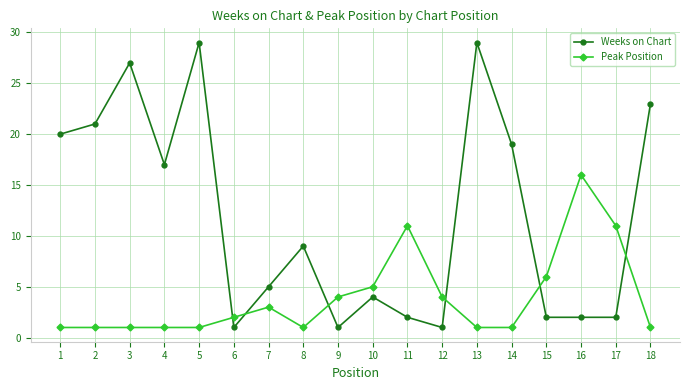

How many series are shown in this chart?

2